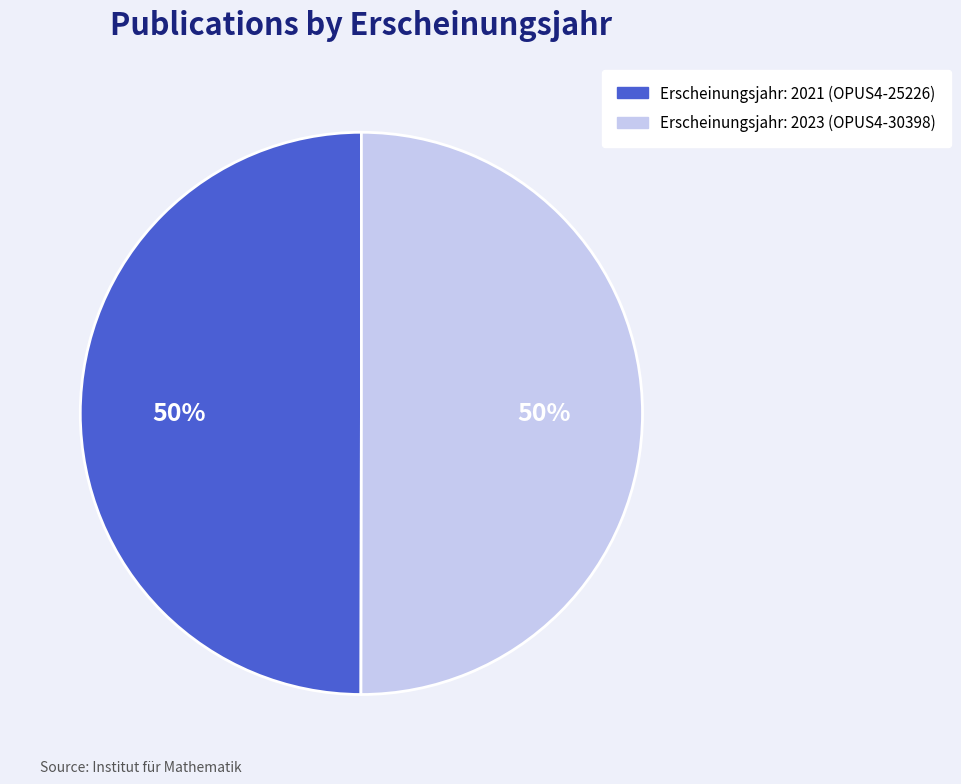

To the nearest percent, what is the average slice percentage?

50%